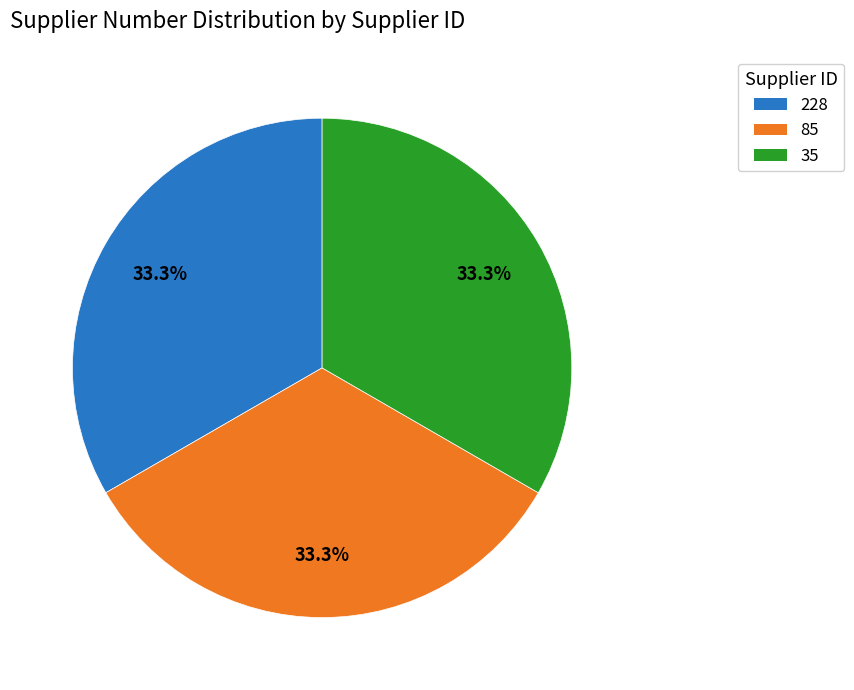

Is it true that 85 is 43% of the pie?

False